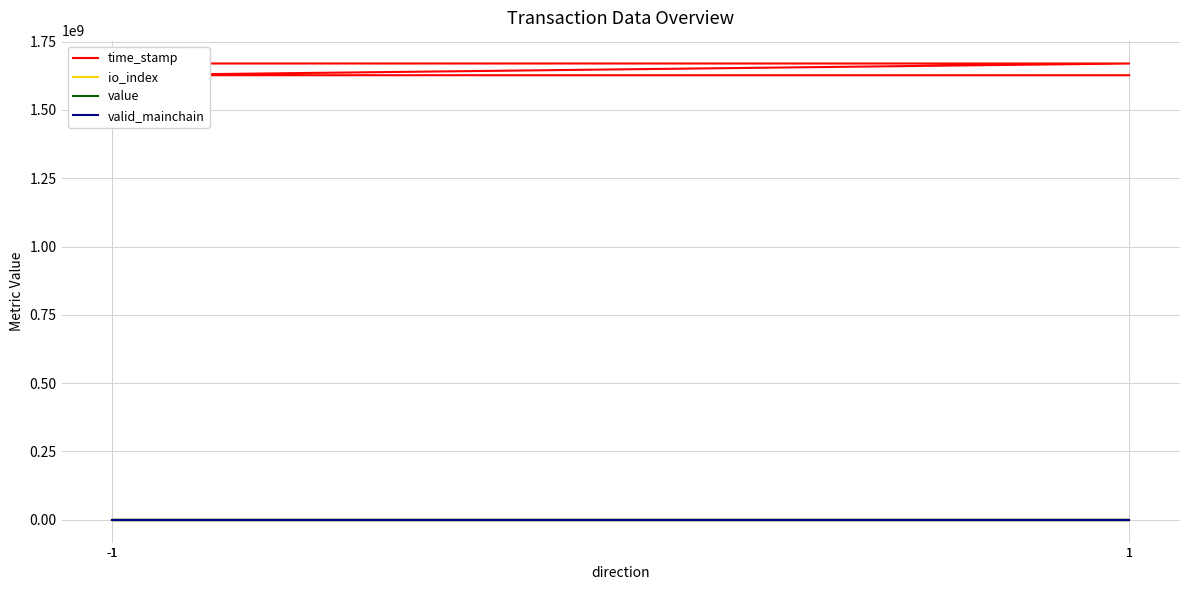

At how many categories does at least one series exceed 1052470150?

4